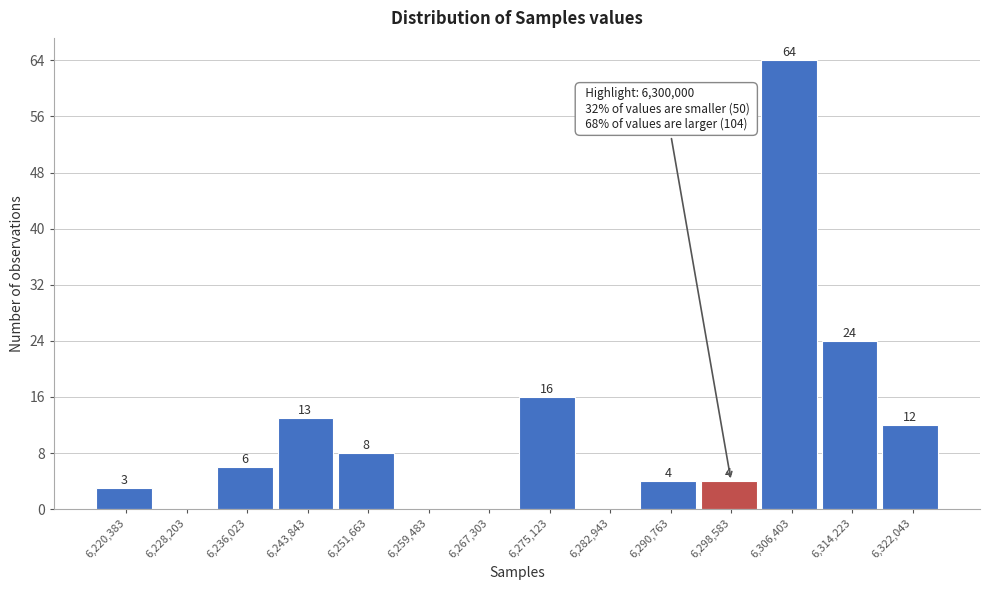

Reading right to left, list all the values displayed in this chart.

6,322,043=12	6,314,223=24	6,306,403=64	6,298,583=4	6,290,763=4	6,282,943=0	6,275,123=16	6,267,303=0	6,259,483=0	6,251,663=8	6,243,843=13	6,236,023=6	6,228,203=0	6,220,383=3